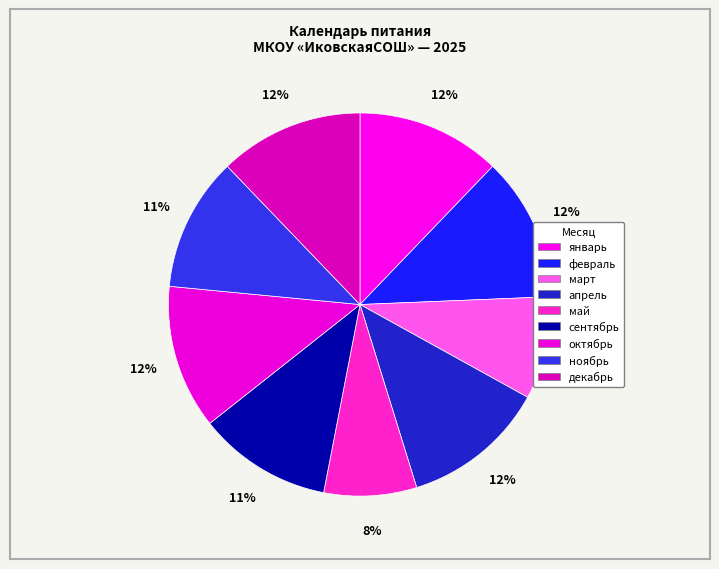

How many slices are in this pie chart?

9